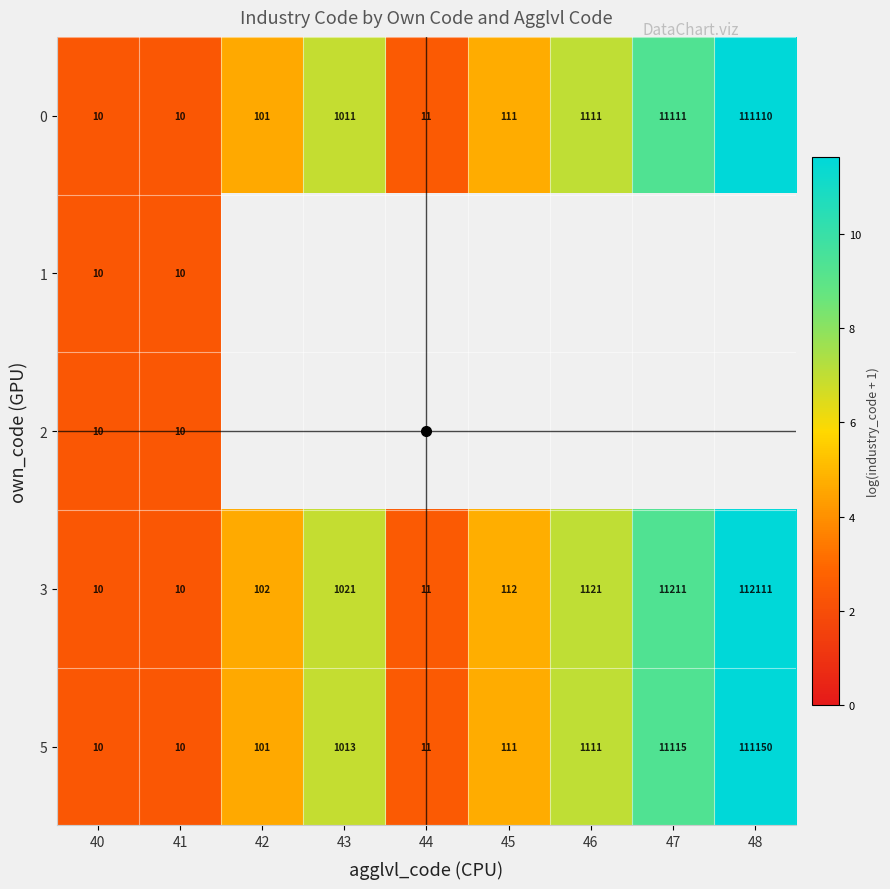

At how many categories does at least one series exceed 5?

4